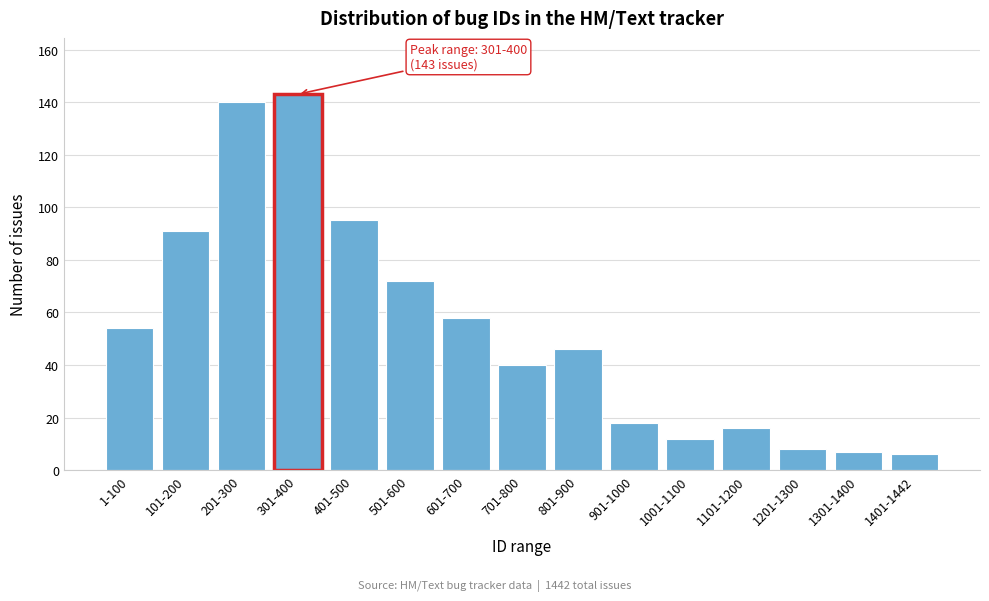

Reading left to right, what are all the values shown in this chart?

54	91	140	143	95	72	58	40	46	18	12	16	8	7	6